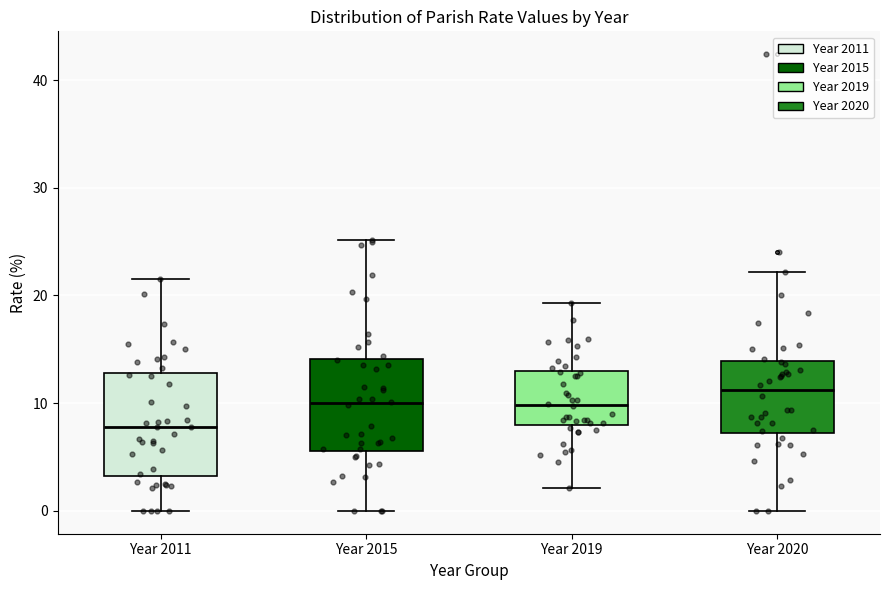

Where is the upper edge of the box for Year 2019 on the y-axis? The values are not printed on the chart, so give them approximately, as read against the axis.

13